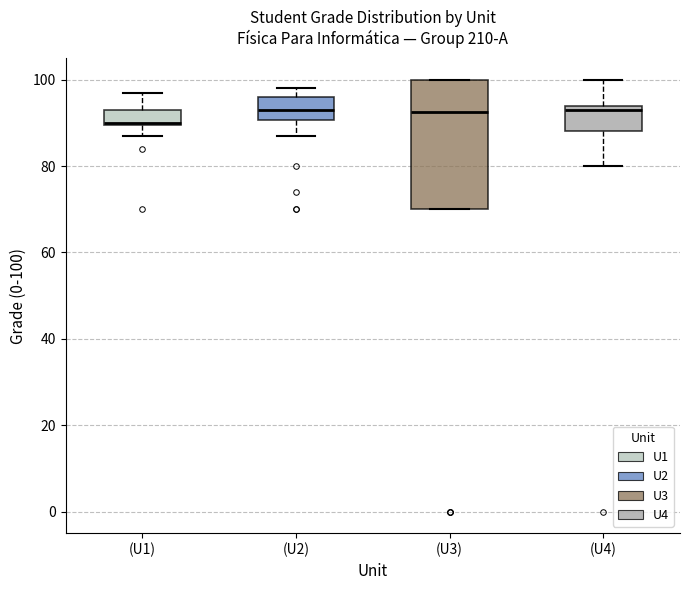

Which box's median line is the lowest?

(U1)